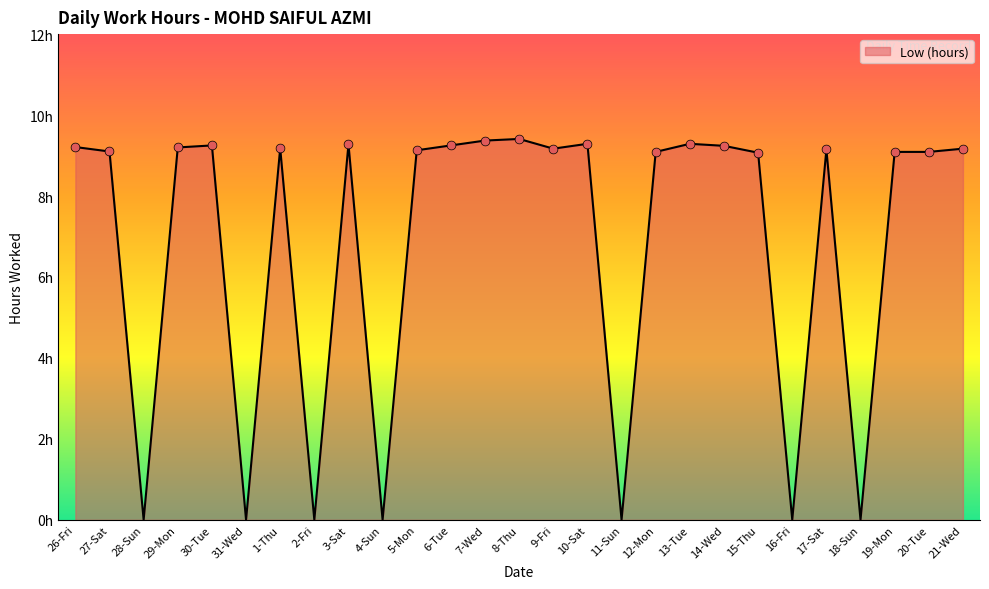

What is the ratio of the value at 19-Mon to the value at 13-Tue?

1.0